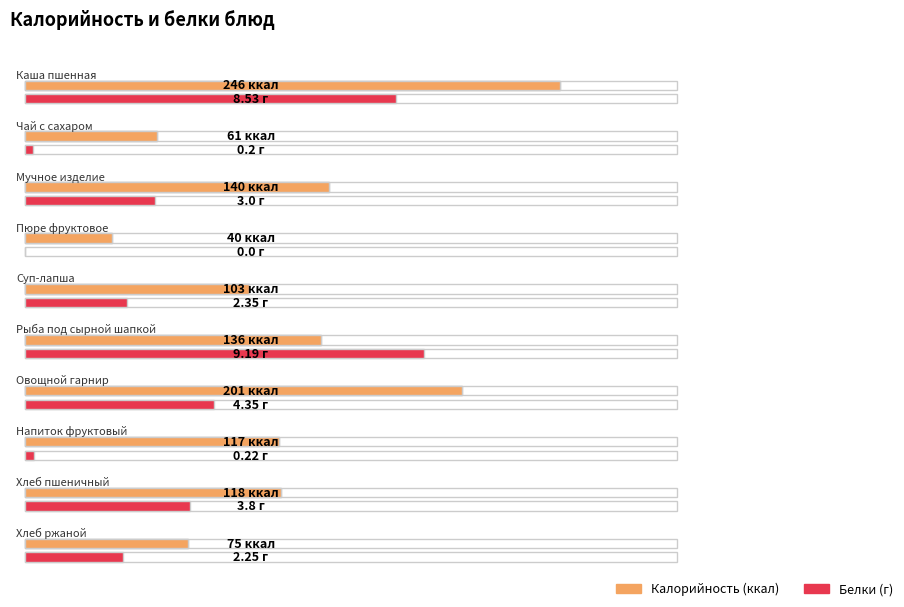

What is the sum of the Калорийность values at Напиток фруктовый and Хлеб пшеничный?

235.0